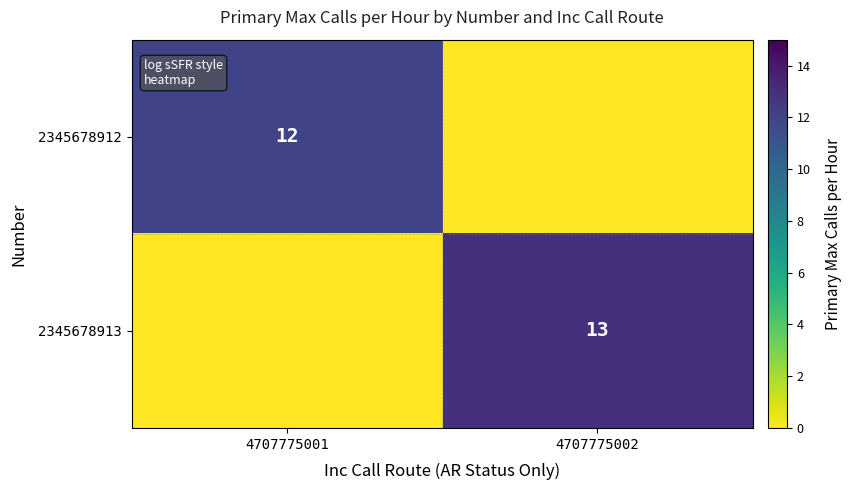

The value of 2345678912 at 4707775001 is 16. True or false?

False